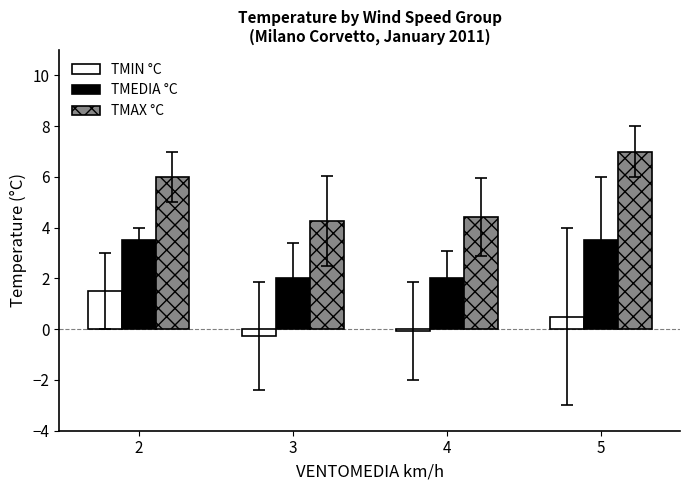

What is the highest value of the TMAX °C series?

7.0